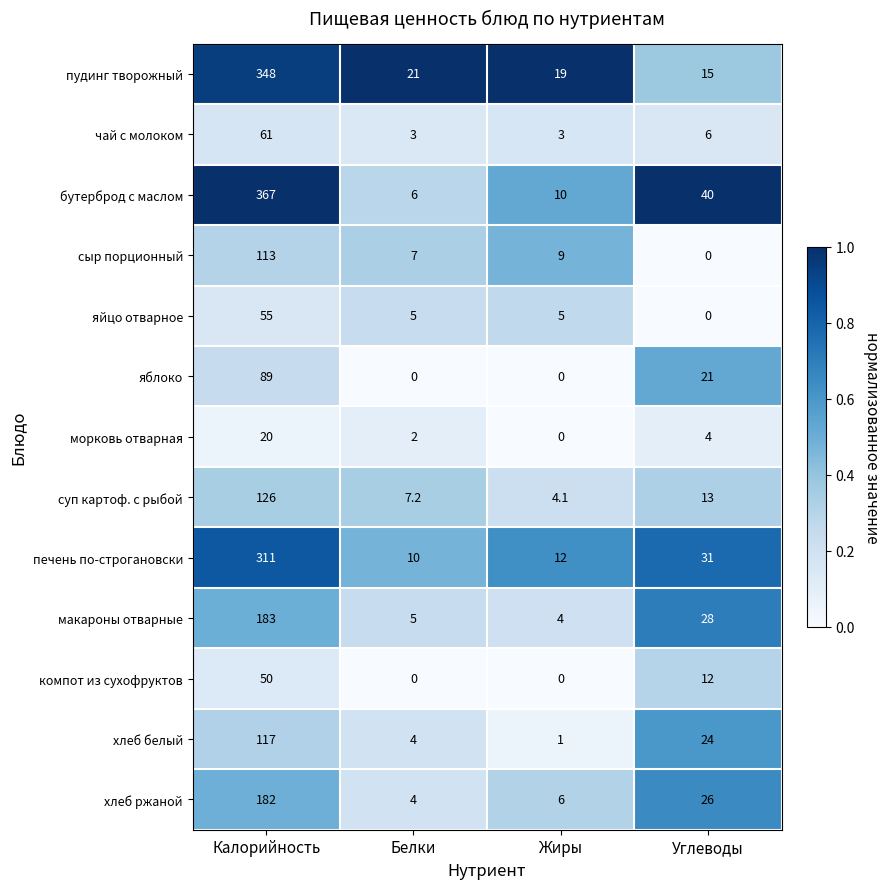

Between Калорийность and Жиры, which series saw the biggest shift?

бутерброд с маслом